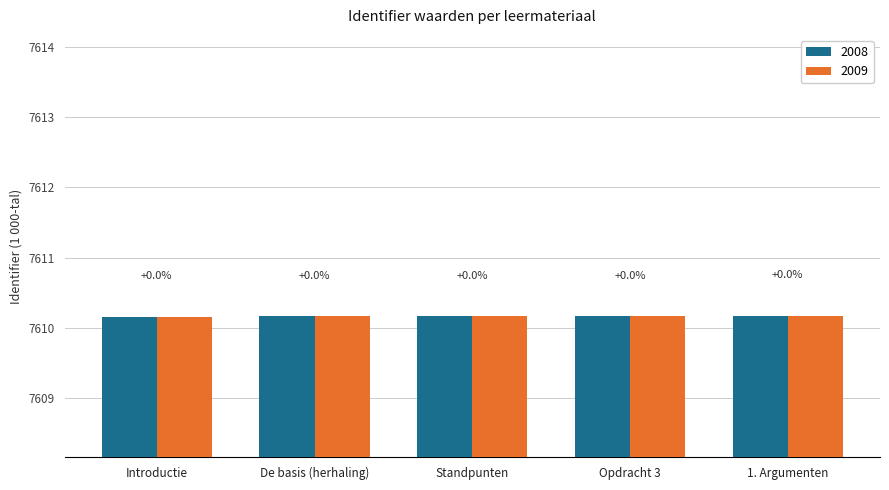

Which label corresponds to the largest value in the chart?

1. Argumenten